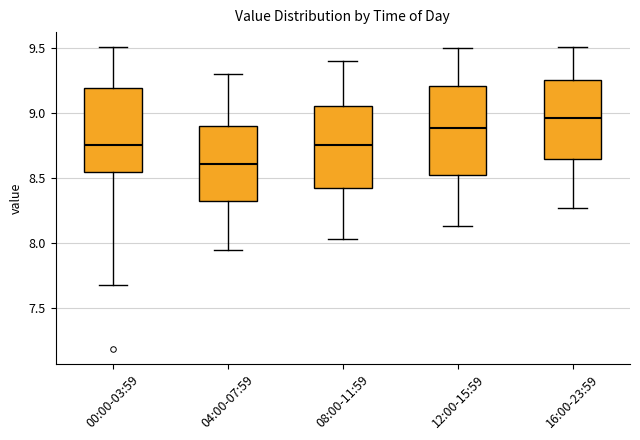

Reading left to right, read every box against the y-axis: the position of its median line, the range the box covers, and the ends of its whiskers. The values are not printed on the chart, so give them approximately, as read against the axis.

00:00-03:59: median 8.75, box 8.55 to 9.20, whiskers 7.70 to 9.50
04:00-07:59: median 8.60, box 8.30 to 8.90, whiskers 7.95 to 9.30
08:00-11:59: median 8.75, box 8.45 to 9.05, whiskers 8.05 to 9.40
12:00-15:59: median 8.90, box 8.55 to 9.20, whiskers 8.15 to 9.50
16:00-23:59: median 8.95, box 8.65 to 9.25, whiskers 8.25 to 9.50